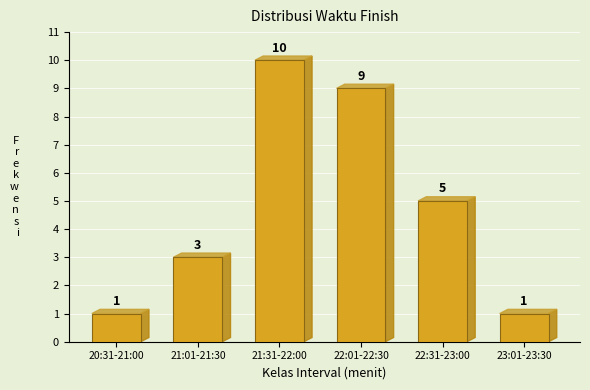

Reading left to right, extract all data points from this chart.

1	3	10	9	5	1